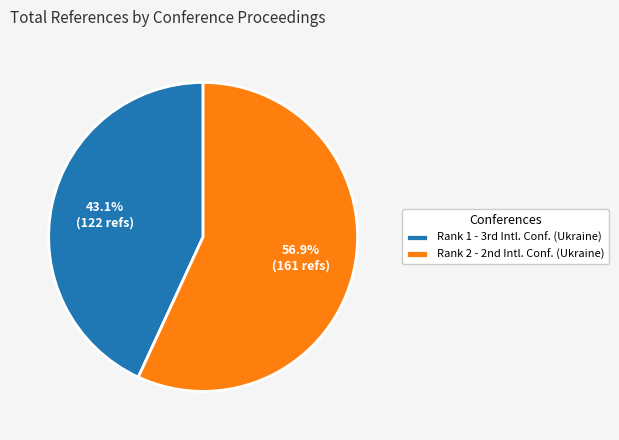

Rank the categories by value from lowest to highest.

Rank 1 - 3rd Intl. Conf. (Ukraine), Rank 2 - 2nd Intl. Conf. (Ukraine)